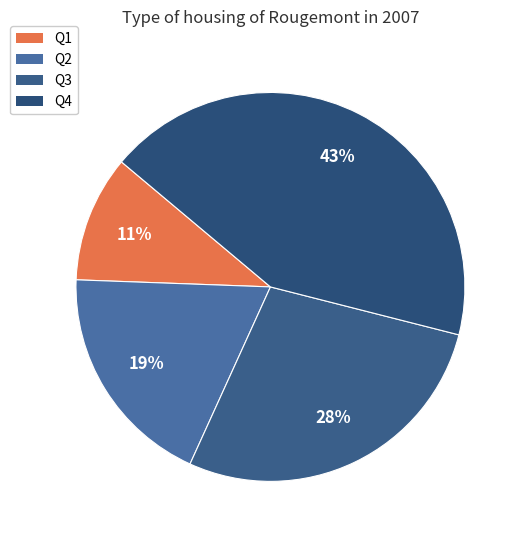

Is there a majority slice in this chart?

No